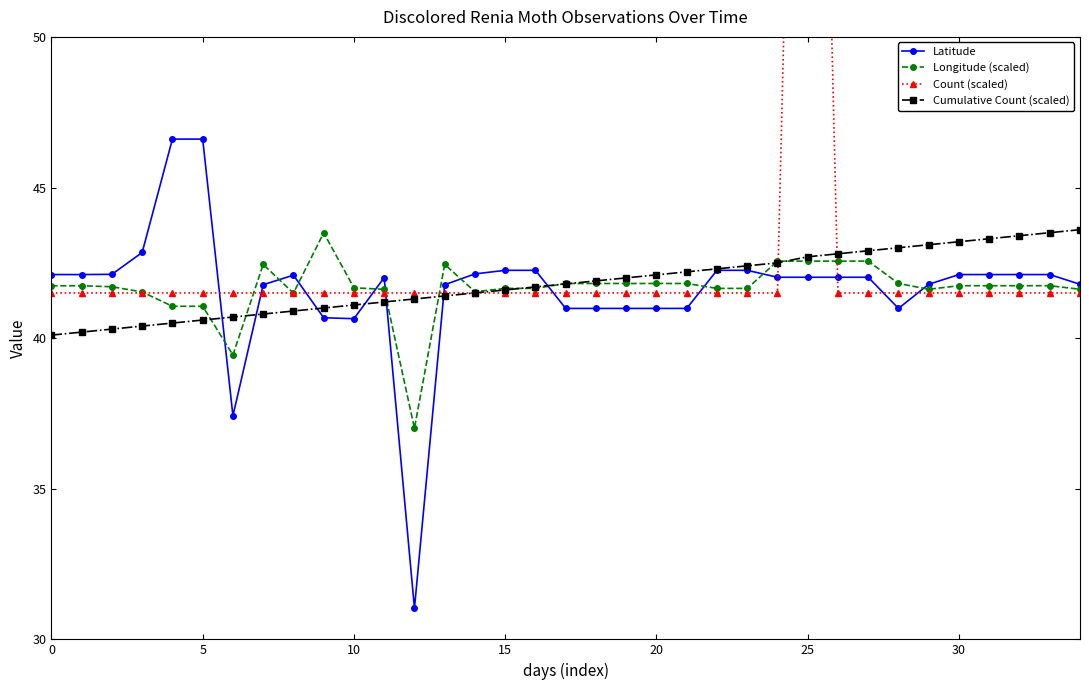

Reading right to left, list all the values displayed in this chart.

Latitude: 41.8	42.1	42.1	42.1	42.1	41.8	41.0	42.0	42.0	42.0	42.0	42.3	42.3	41.0	41.0	41.0	41.0	41.0	42.3	42.3	42.1	41.8	31.0	42.0	40.6	40.7	42.1	41.8	37.4	46.6	46.6	42.8	42.1	42.1	42.1
Longitude (scaled): 41.6	41.7	41.7	41.7	41.7	41.6	41.8	42.6	42.6	42.6	42.6	41.7	41.7	41.8	41.8	41.8	41.8	41.8	41.7	41.7	41.5	42.4	37.0	41.6	41.7	43.5	41.5	42.4	39.4	41.1	41.1	41.5	41.7	41.7	41.7
Count (scaled): 41.5	41.5	41.5	41.5	41.5	41.5	41.5	41.5	41.5	83.0	41.5	41.5	41.5	41.5	41.5	41.5	41.5	41.5	41.5	41.5	41.5	41.5	41.5	41.5	41.5	41.5	41.5	41.5	41.5	41.5	41.5	41.5	41.5	41.5	41.5
Cumulative Count (scaled): 43.6	43.5	43.4	43.3	43.2	43.1	43.0	42.9	42.8	42.7	42.5	42.4	42.3	42.2	42.1	42.0	41.9	41.8	41.7	41.6	41.5	41.4	41.3	41.2	41.1	41.0	40.9	40.8	40.7	40.6	40.5	40.4	40.3	40.2	40.1